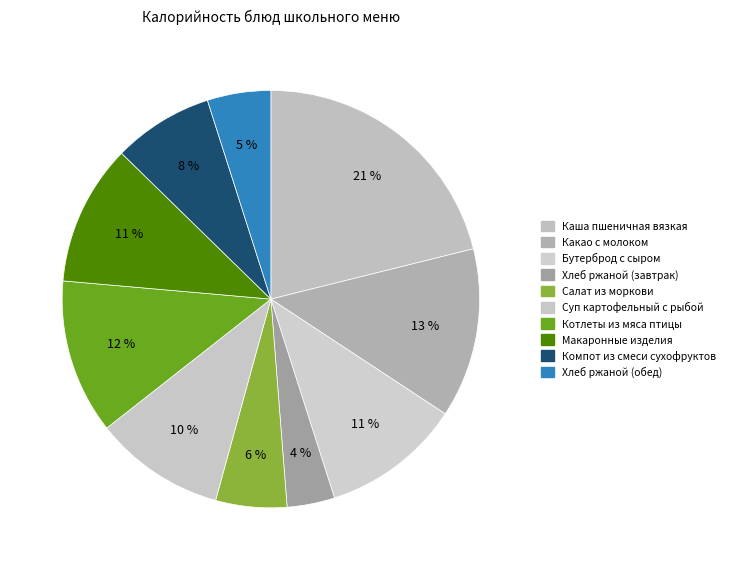

What percentage do Котлеты из мяса птицы and Хлеб ржаной (обед) together represent?

16.9%